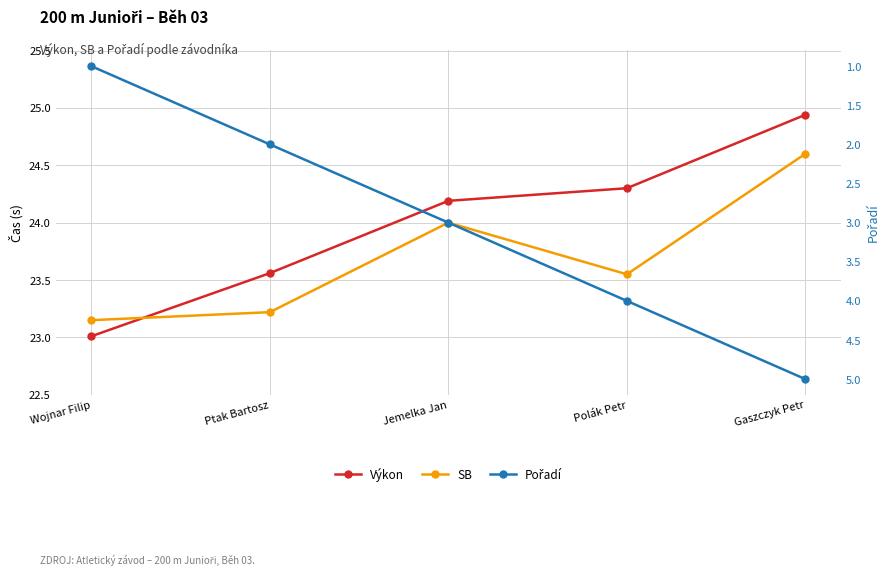

Does the chart display data point markers on the line(s)?

Yes